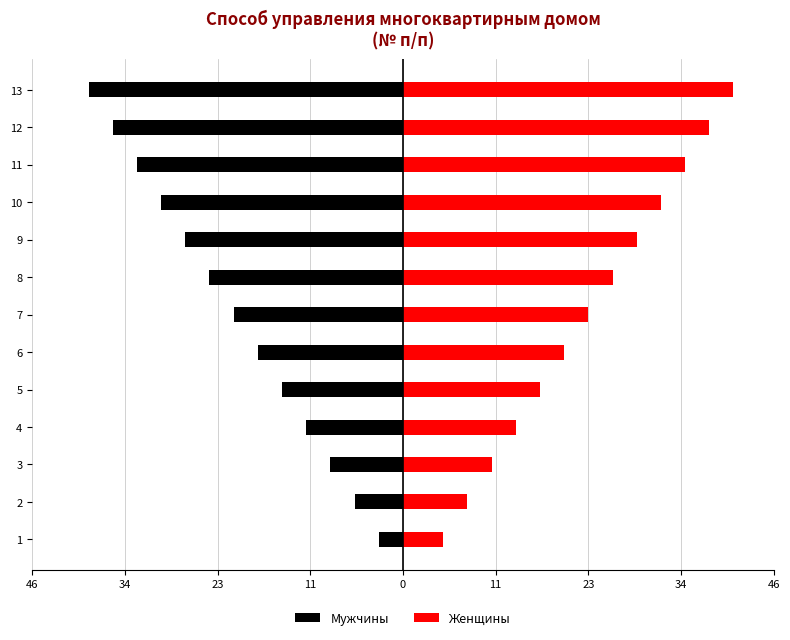

What is the difference between the second highest and second lowest values in the Женщины series?

30